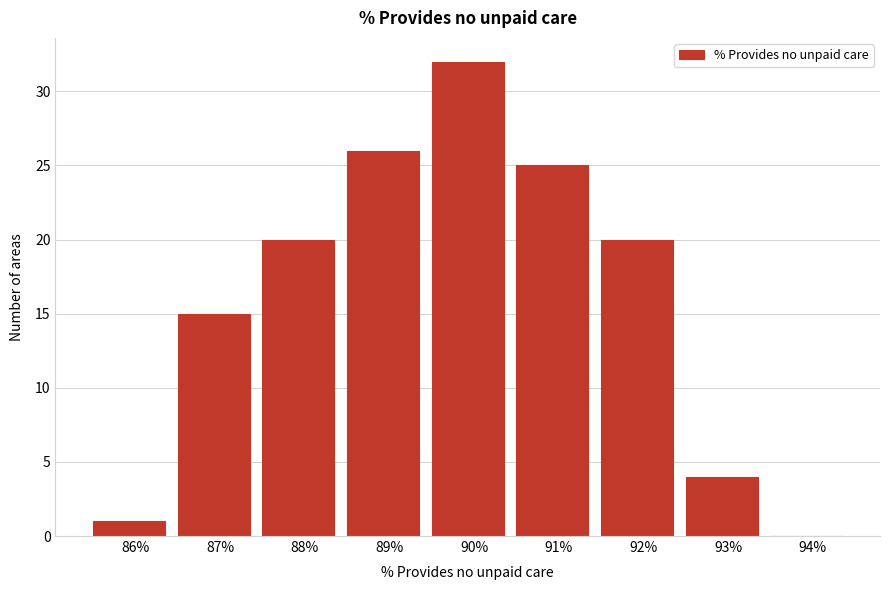

Reading left to right, what are all the values shown in this chart?

86%=1	87%=15	88%=20	89%=26	90%=32	91%=25	92%=20	93%=4	94%=0